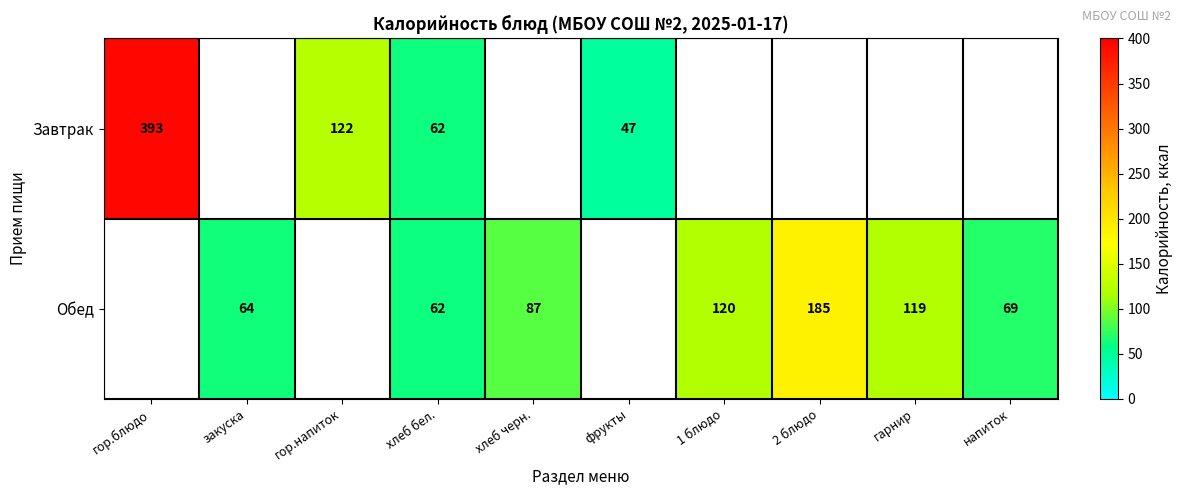

What is the difference between the Обед values at 2 блюдо and хлеб черн.?

98